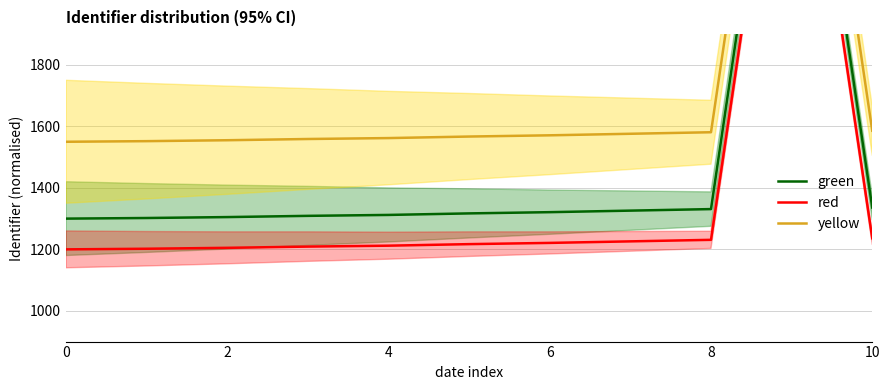

What is the highest value of the green series?

3114